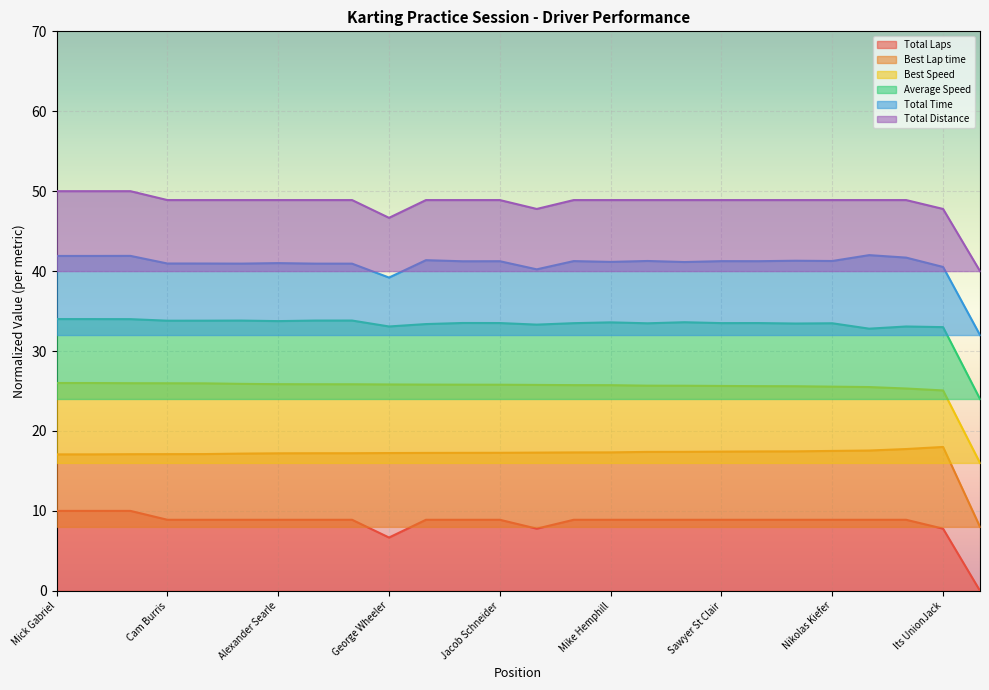

How many data points in Total Time are above 41?

17